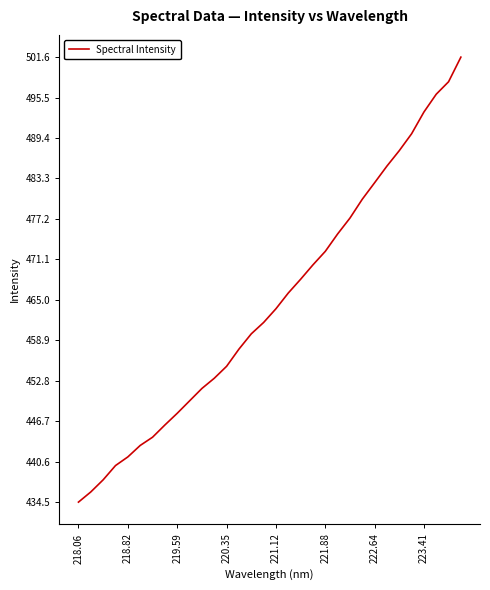

What is the greatest value displayed?

501.6